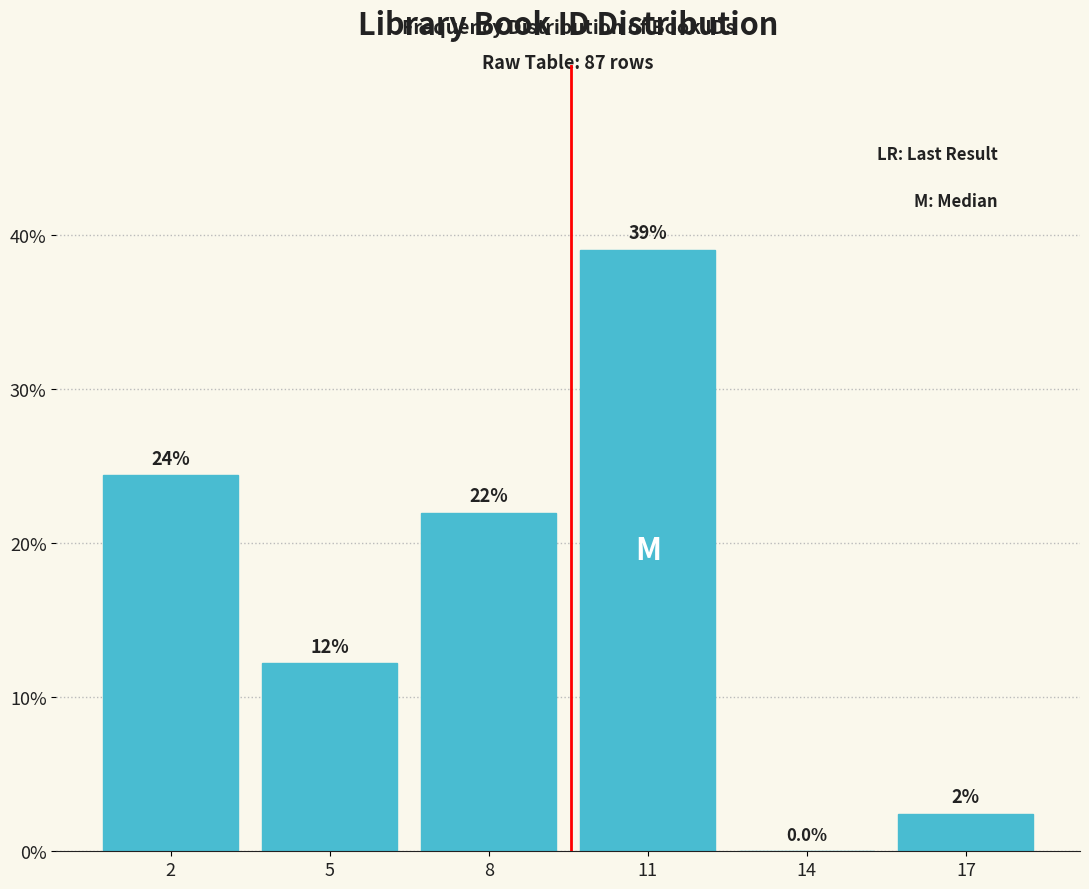

Between 14 and 11, which is larger?

11